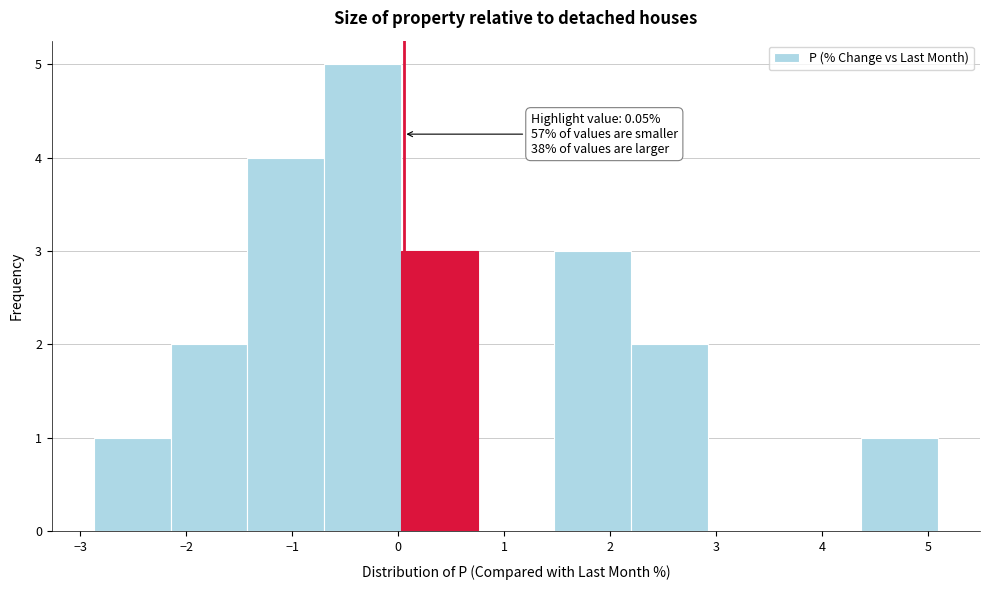

Which range on the x-axis has the tallest bar?

-0.7 to 0.0